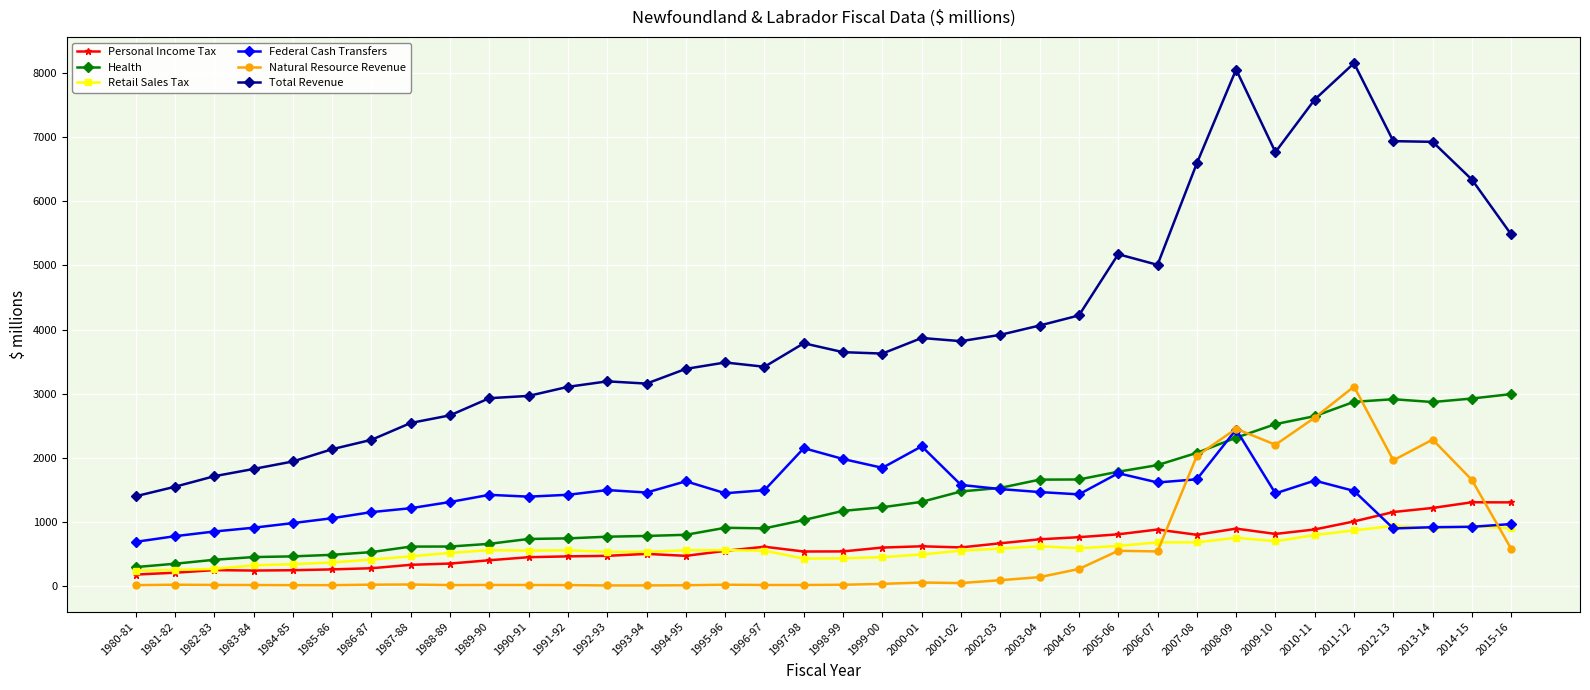

What is the value of the Federal Cash Transfers point at the 2nd from the left?

782.0